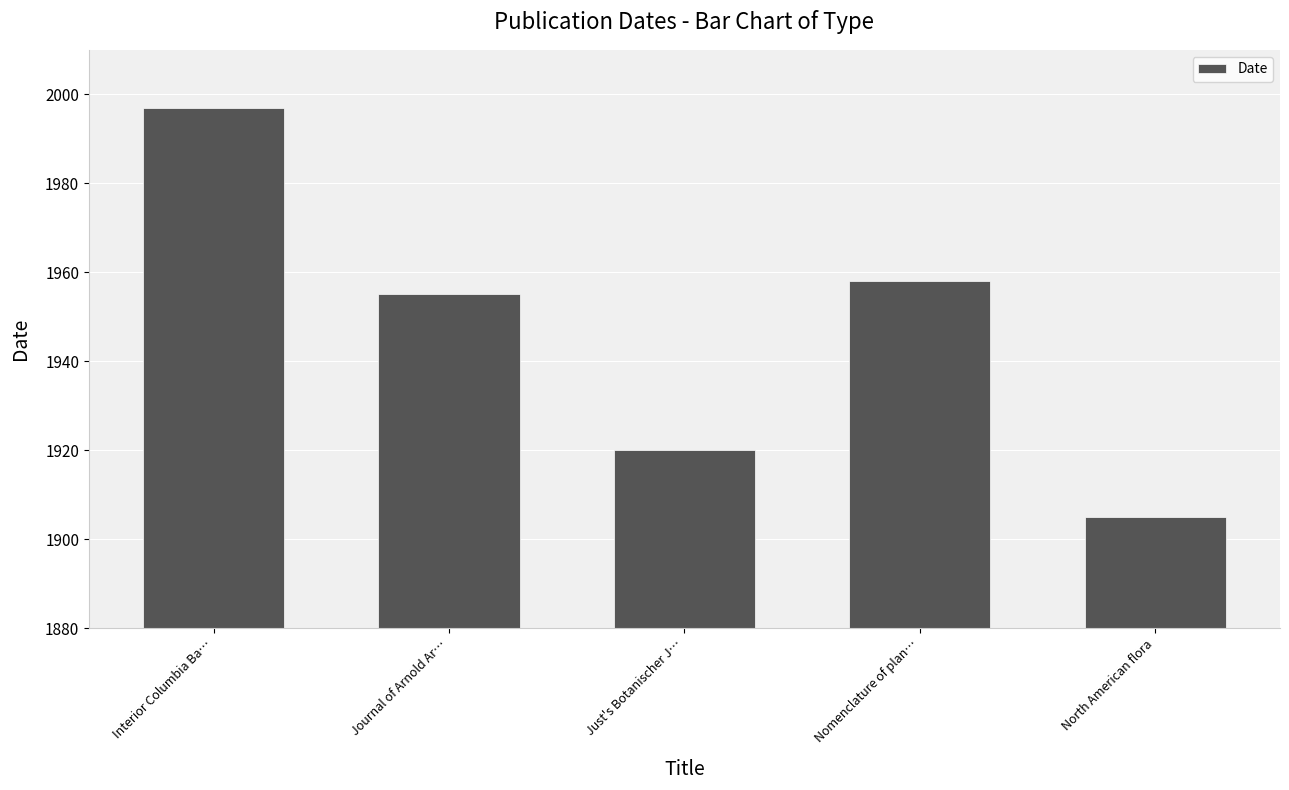

What is the label of the 4th bar from the right?

Journal of Arnold Ar…